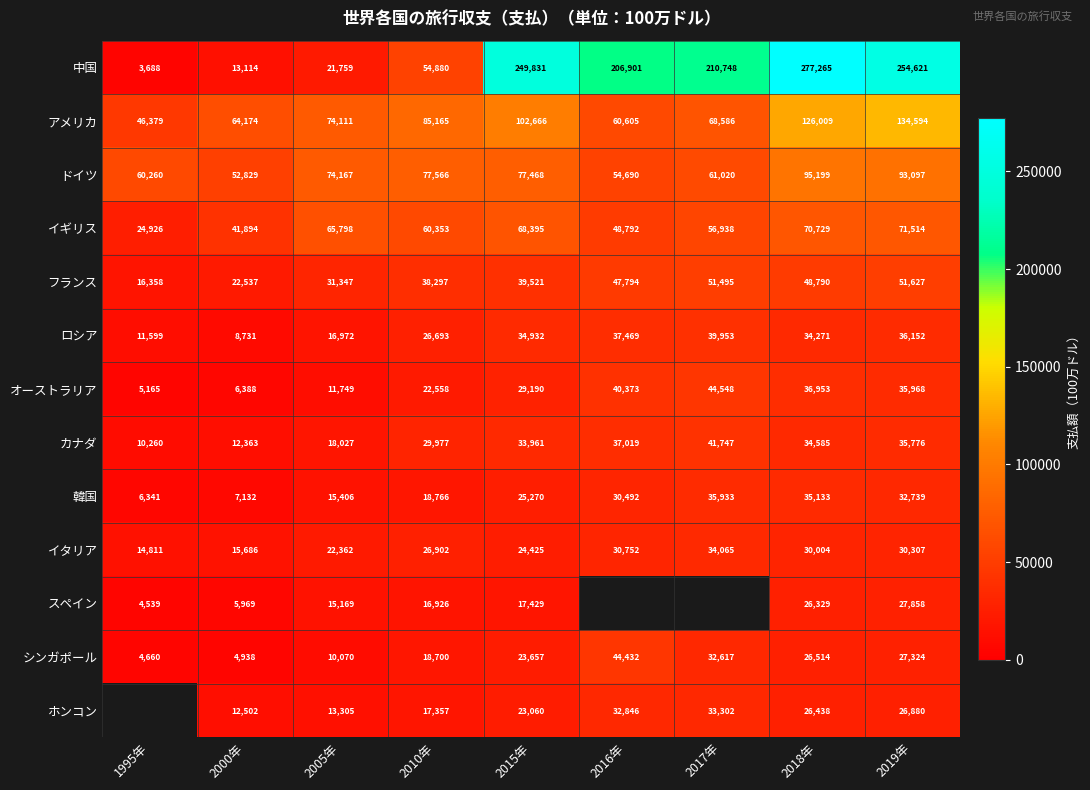

Is the value of フランス at 2016年 greater than the value of 中国 at 2018年?

No